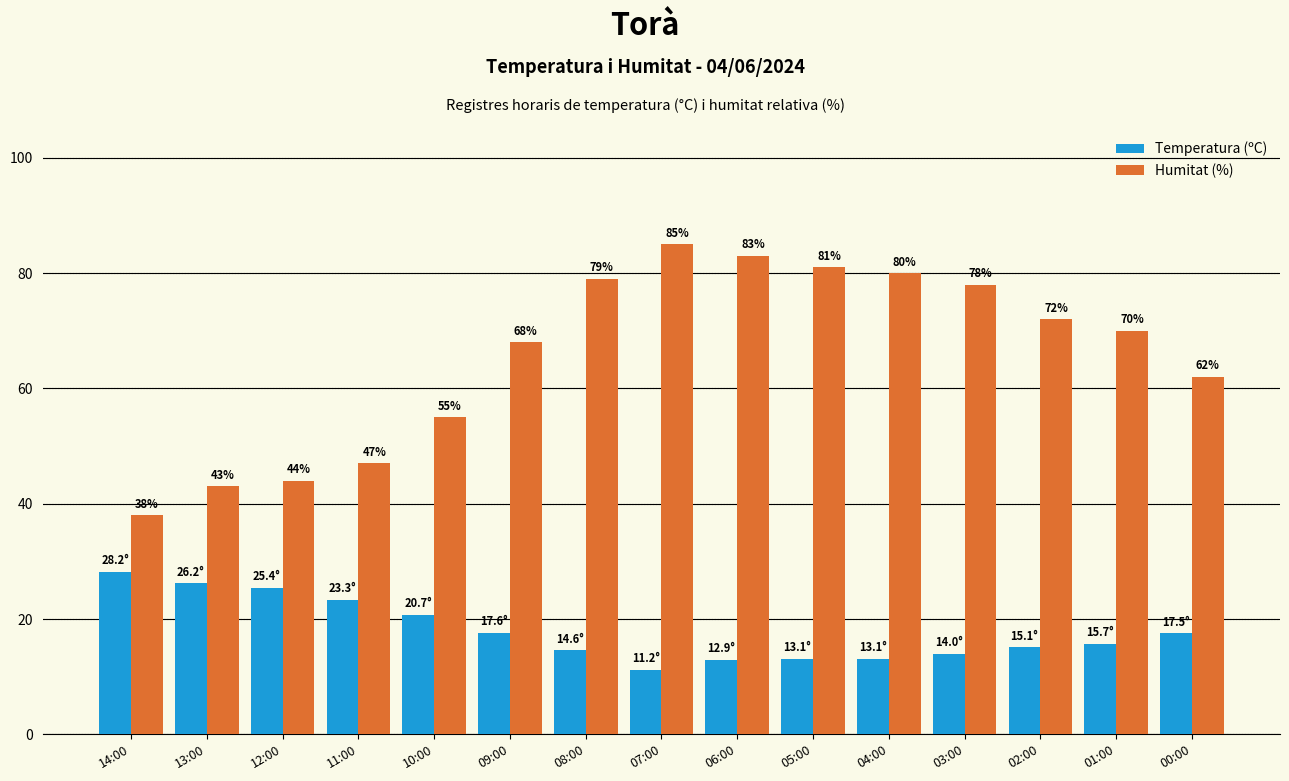

What is the label of the 11th bar from the right?

10:00